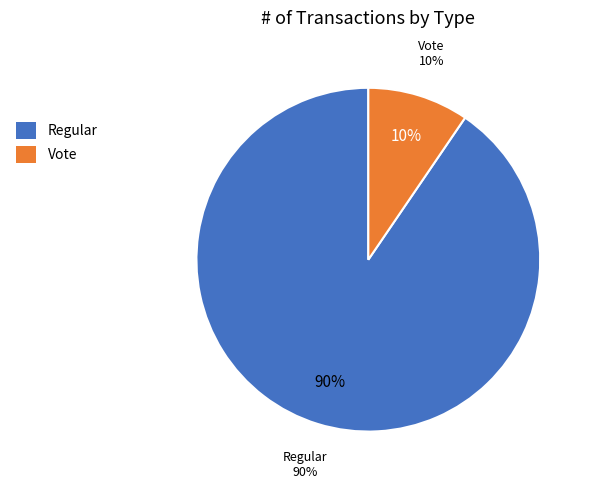

What is the smallest slice in the pie chart?

Vote